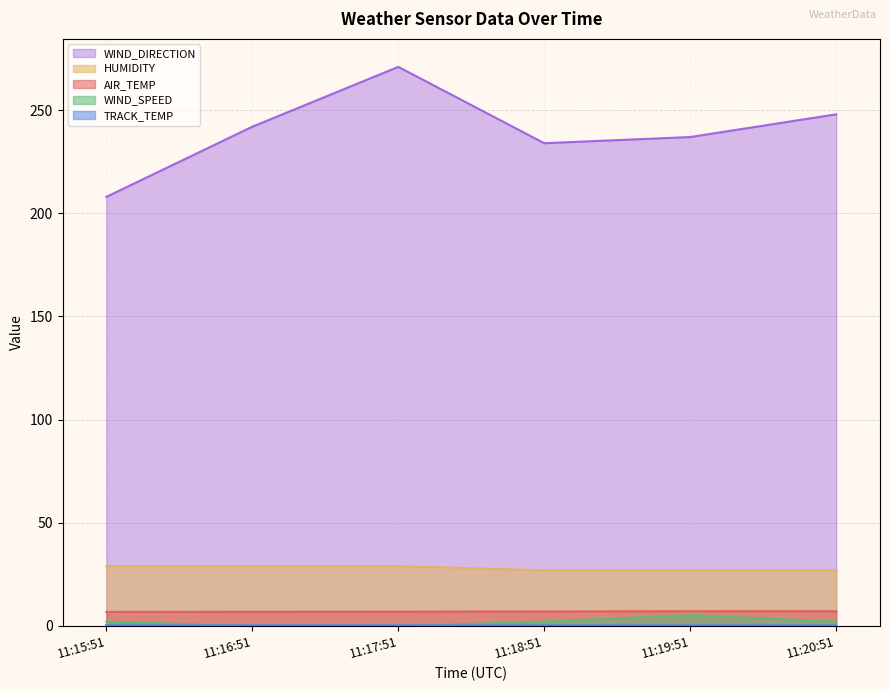

Rank the categories by WIND_SPEED value from highest to lowest.

11:19:51, 11:15:51, 11:18:51, 11:20:51, 11:16:51, 11:17:51